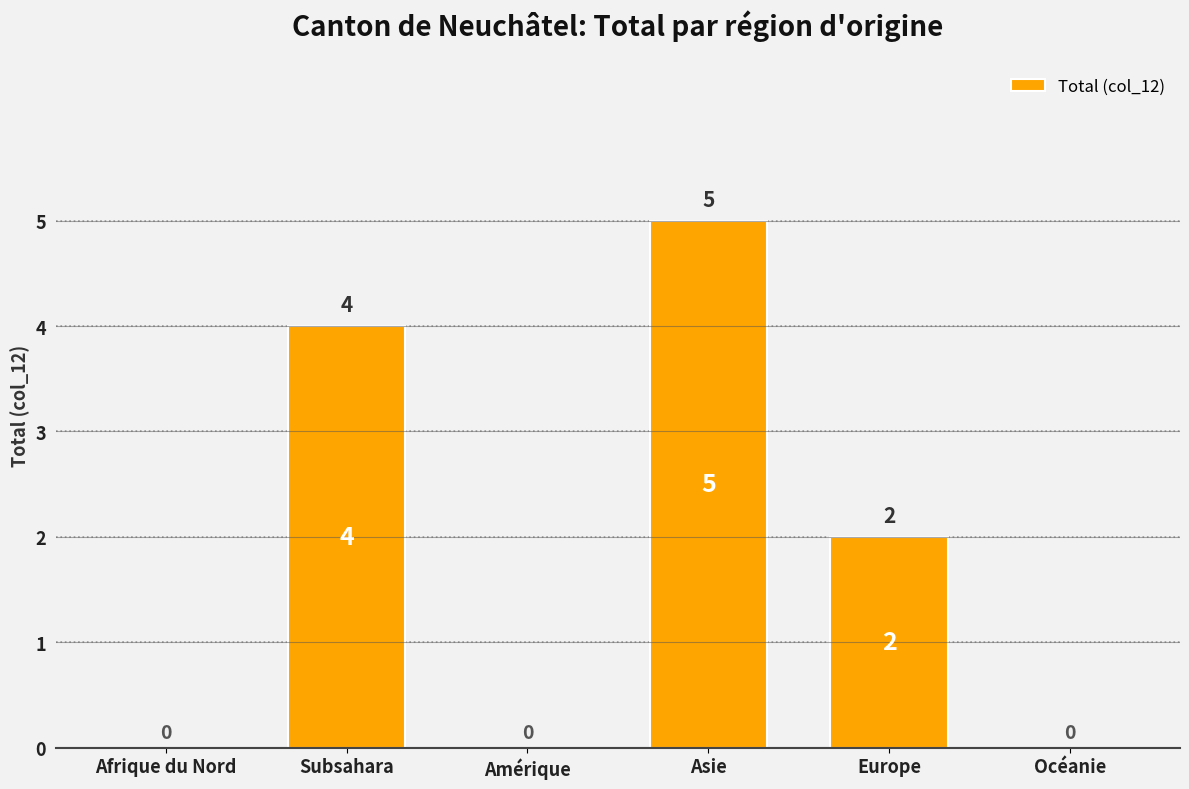

How many categories are shown in the chart?

6